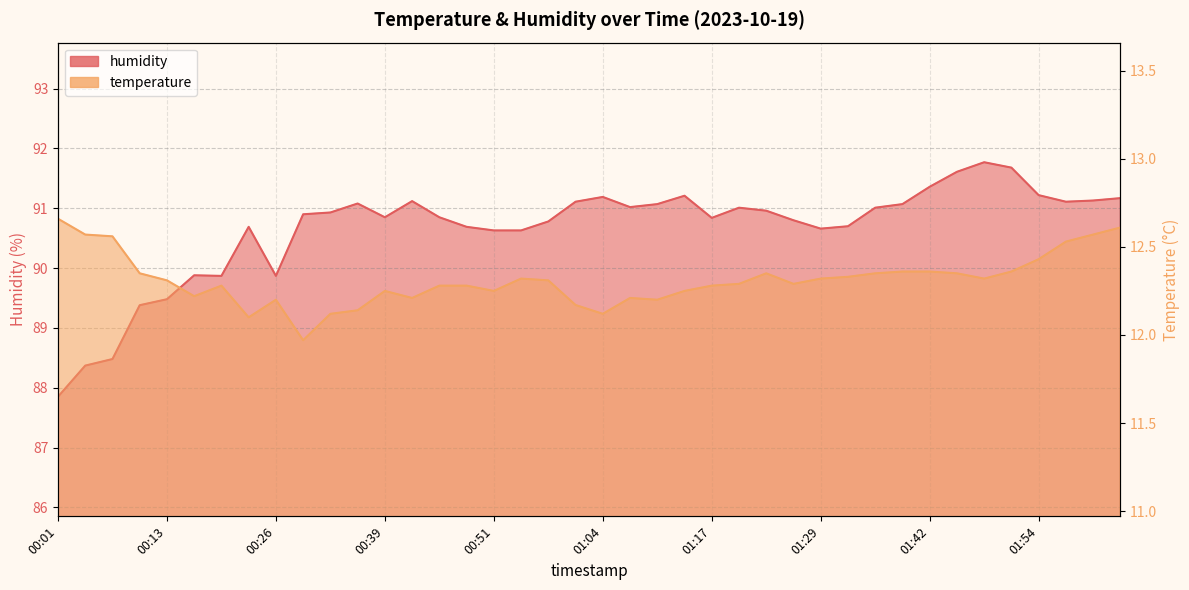

Rank the series by their maximum value, from highest to lowest.

humidity, temperature